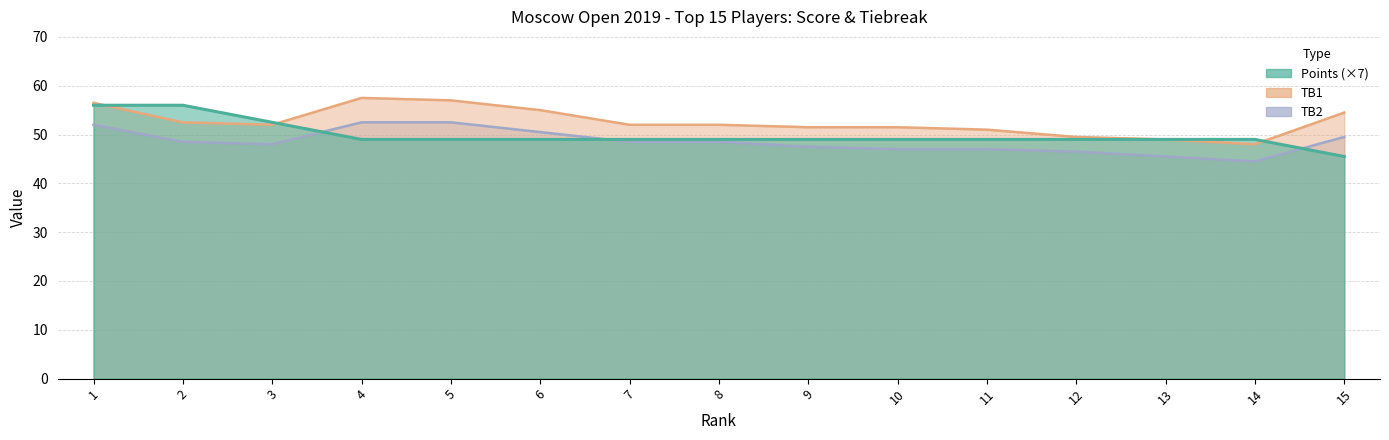

The value of Points at 5 is 49.0. True or false?

True